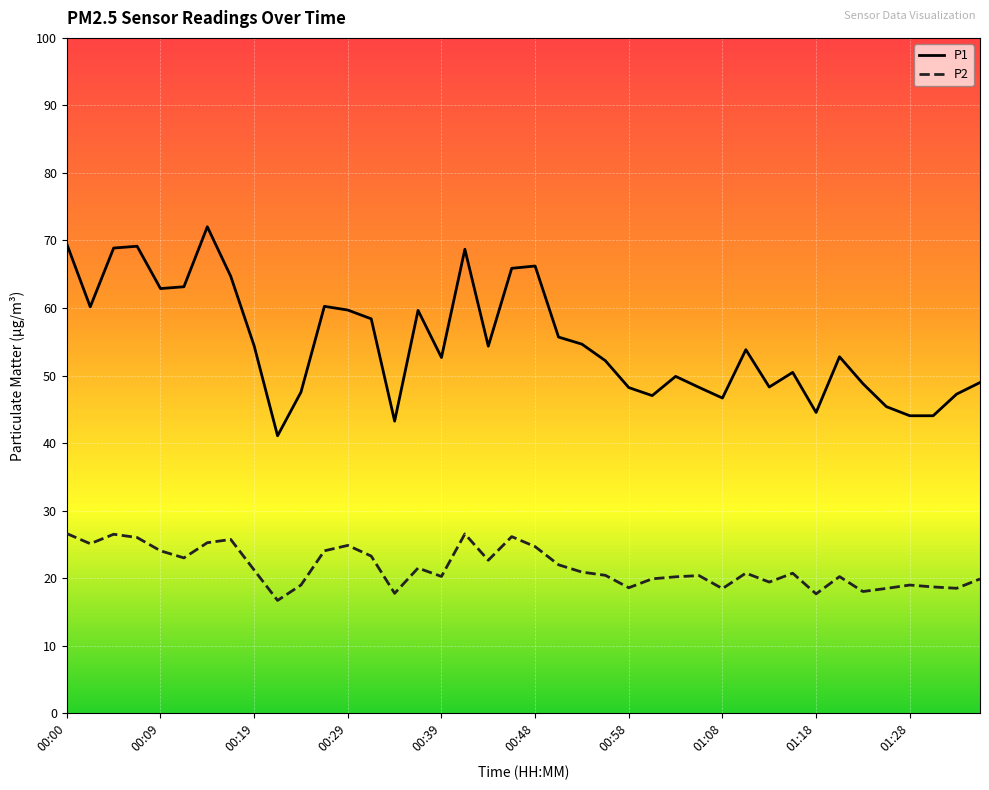

True or false: P2 and P1 intersect in this chart.

False